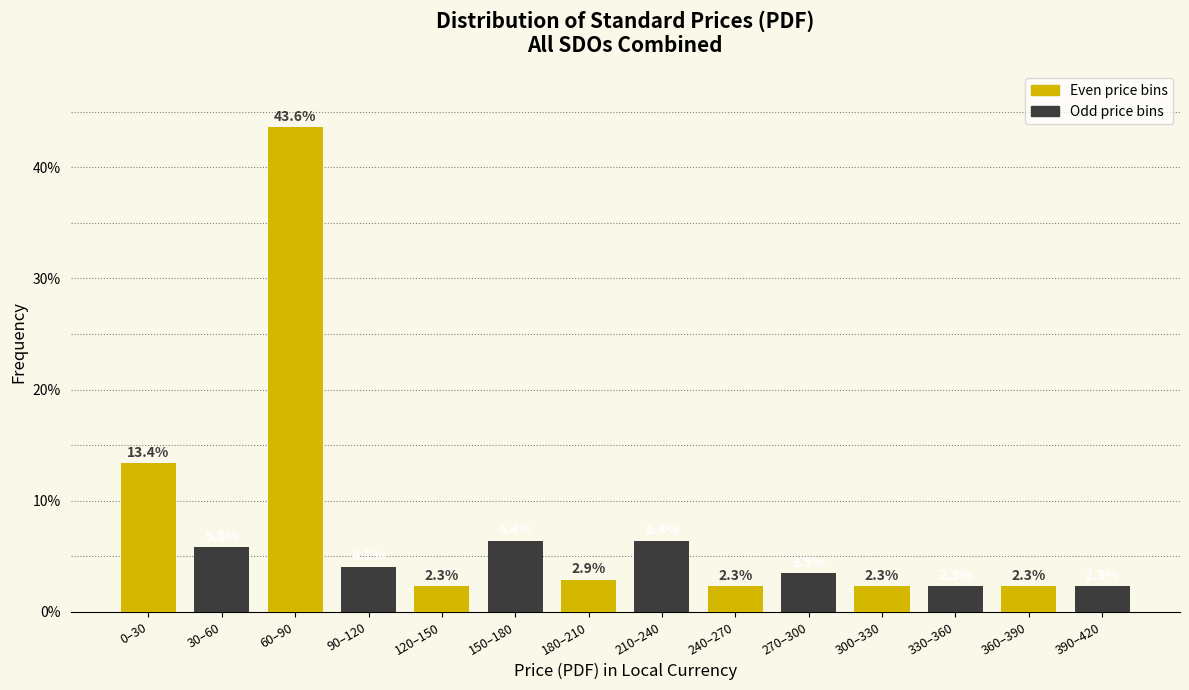

What is the maximum value shown in the chart?

43.6